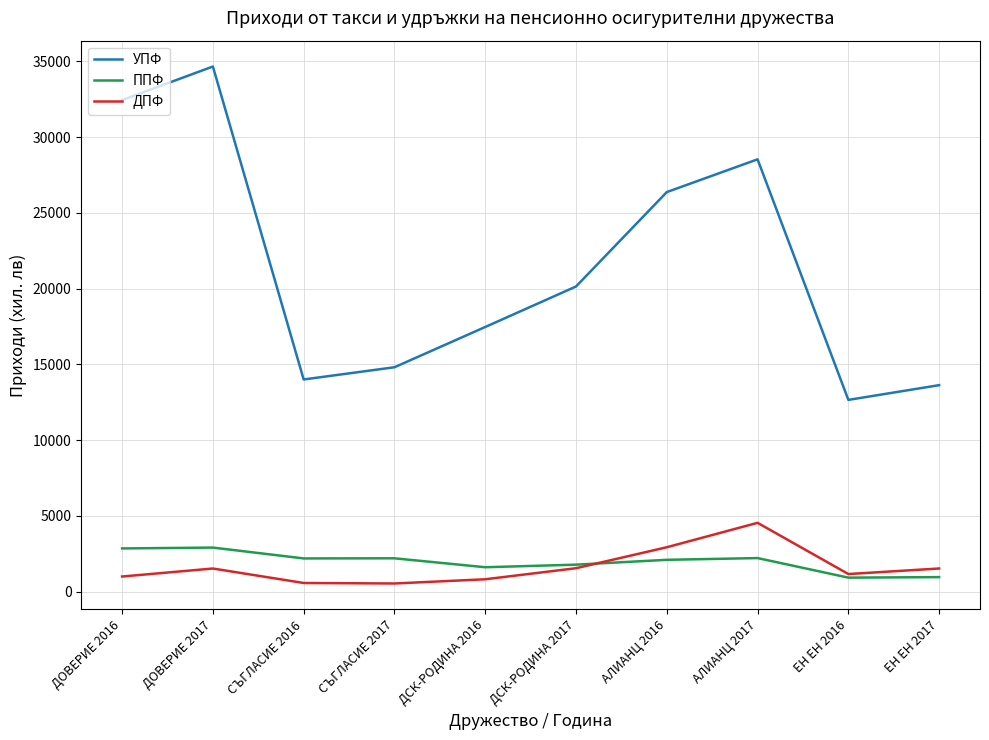

What is the average value of the УПФ series?

21472